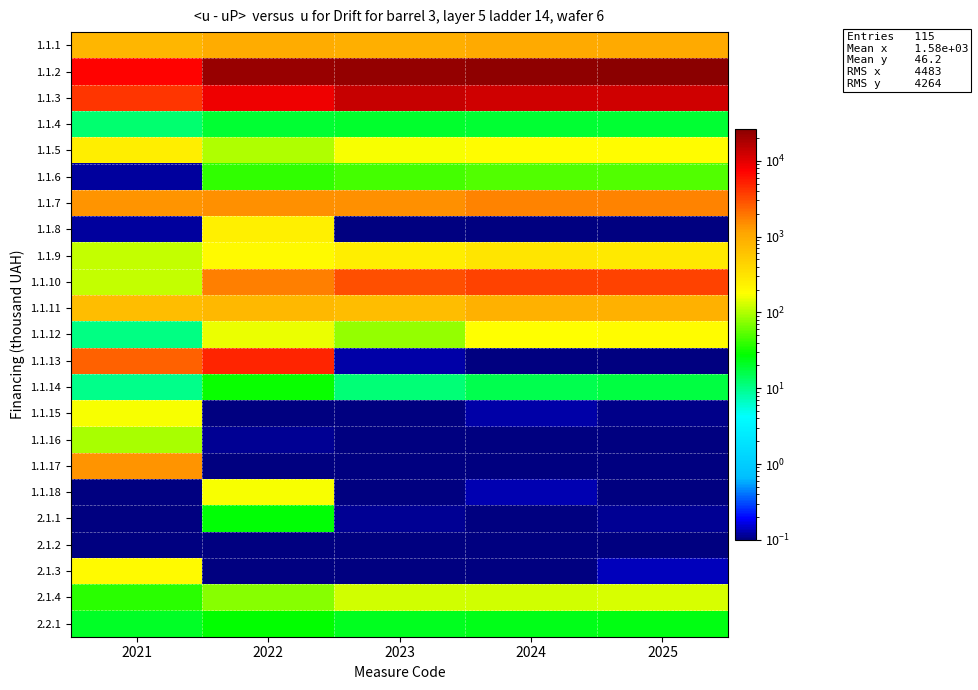

Reading left to right, what are all the values shown in this chart?

1.1.1: 2021=817.9	2022=983.9	2023=955.6	2024=1039.8	2025=1044.7
1.1.2: 2021=7317.6	2022=22113.5	2023=22887.0	2024=24240.7	2025=26319.3
1.1.3: 2021=4100.9	2022=8763.1	2023=13702.9	2024=12569.7	2025=12514.0
1.1.4: 2021=12.4	2022=18.9	2023=19.5	2024=19.2	2025=18.8
1.1.5: 2021=251.2	2022=98.0	2023=168.1	2024=185.7	2025=188.1
1.1.6: 2021=0.1	2022=40.2	2023=45.5	2024=50.4	2025=49.8
1.1.7: 2021=1409.3	2022=1467.6	2023=1445.0	2024=1634.8	2025=1638.4
1.1.8: 2021=0.1	2022=237.0	2023=0.0	2024=0.1	2025=0.1
1.1.9: 2021=116.6	2022=193.4	2023=253.3	2024=307.0	2025=280.5
1.1.10: 2021=116.0	2022=1783.9	2023=3029.1	2024=3400.7	2025=3456.2
1.1.11: 2021=707.5	2022=775.9	2023=708.3	2024=875.5	2025=900.0
1.1.12: 2021=10.4	2022=152.0	2023=82.4	2024=181.2	2025=188.8
1.1.13: 2021=2446.7	2022=4831.1	2023=0.1	2024=0.1	2025=0.0
1.1.14: 2021=10.2	2022=28.7	2023=11.3	2024=15.2	2025=17.4
1.1.15: 2021=167.5	2022=0.0	2023=0.0	2024=0.1	2025=0.1
1.1.16: 2021=94.4	2022=0.1	2023=0.0	2024=0.1	2025=0.0
1.1.17: 2021=1355.5	2022=0.1	2023=0.0	2024=0.0	2025=0.0
1.1.18: 2021=0.0	2022=166.5	2023=0.1	2024=0.1	2025=0.1
2.1.1: 2021=0.0	2022=26.2	2023=0.1	2024=0.1	2025=0.1
2.1.2: 2021=0.1	2022=0.1	2023=0.1	2024=0.0	2025=0.0
2.1.3: 2021=191.8	2022=0.1	2023=0.0	2024=0.1	2025=0.1
2.1.4: 2021=37.4	2022=72.7	2023=127.0	2024=124.2	2025=129.9
2.2.1: 2021=20.9	2022=28.3	2023=21.8	2024=22.5	2025=23.5